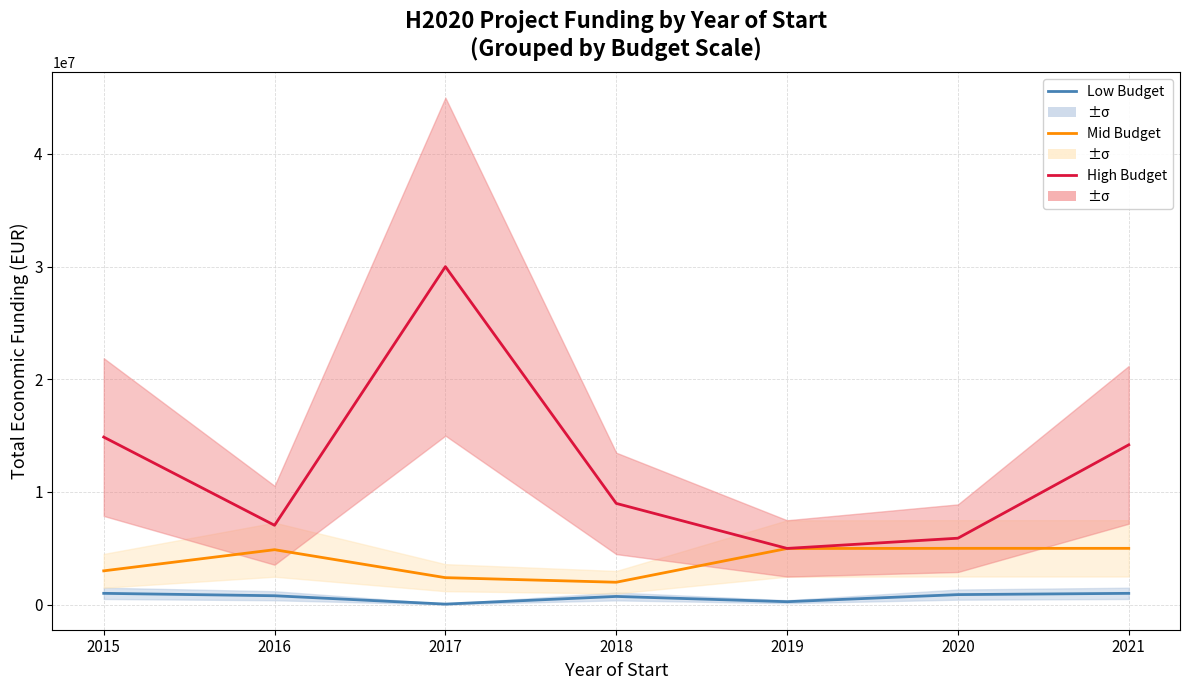

Is it true that Low Budget equals 791359 at 2016?

True